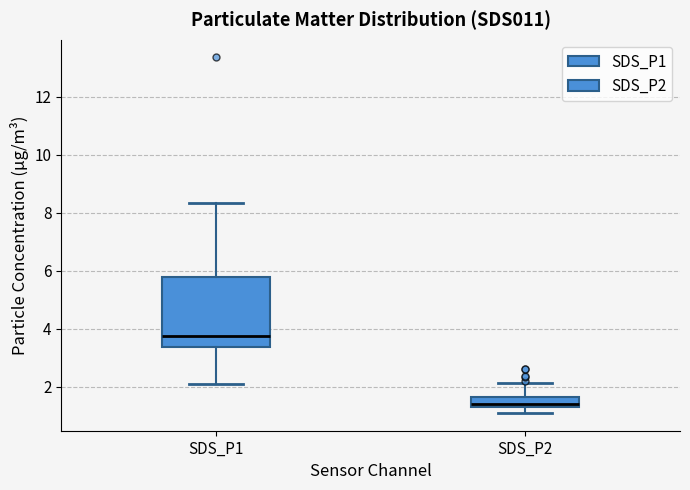

Comparing the boxes themselves (not the whiskers), which one is the tallest?

SDS_P1